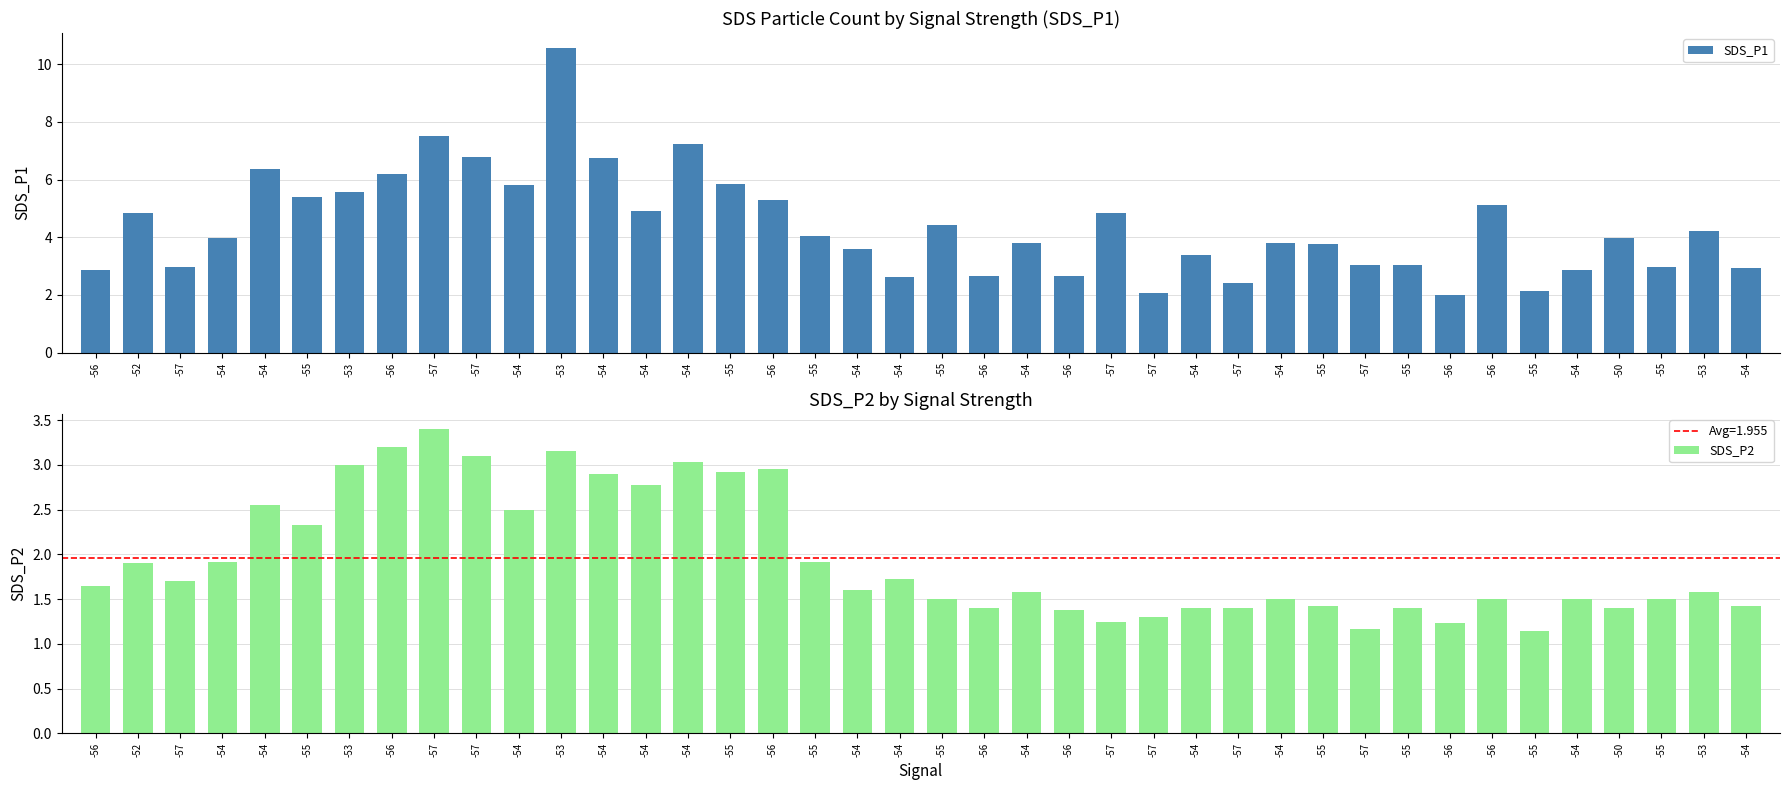

Does the chart contain stacked bars?

No